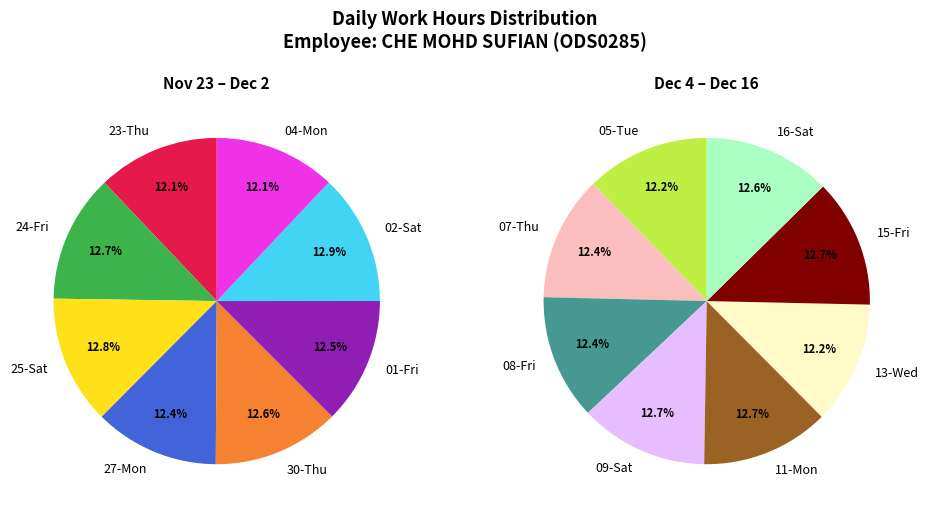

To the nearest percent, what is the average slice percentage?

6%